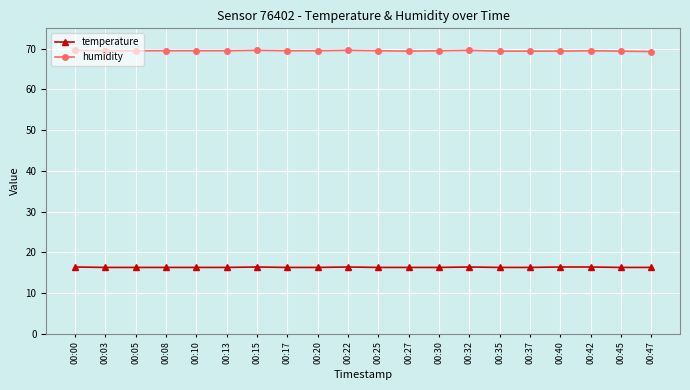

True or false: humidity and temperature intersect in this chart.

False